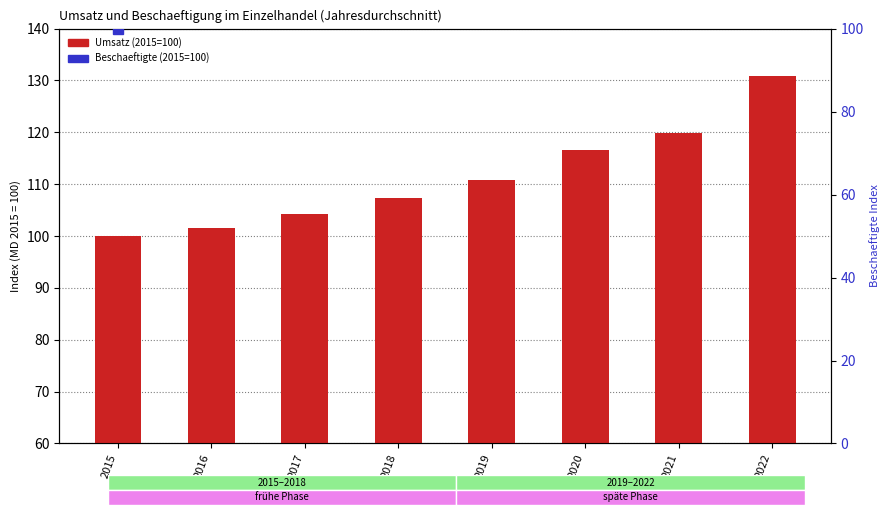

Rank the series by their maximum value, from highest to lowest.

Umsatz (2015=100), Beschaeftigte (2015=100)